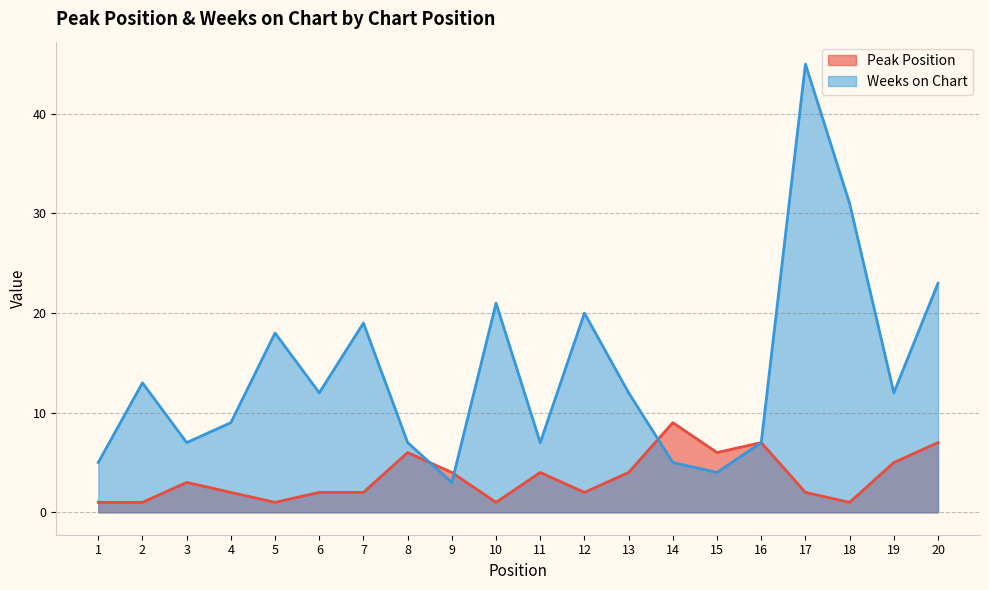

What is the sum of the Peak Position values at 17 and 2?

3